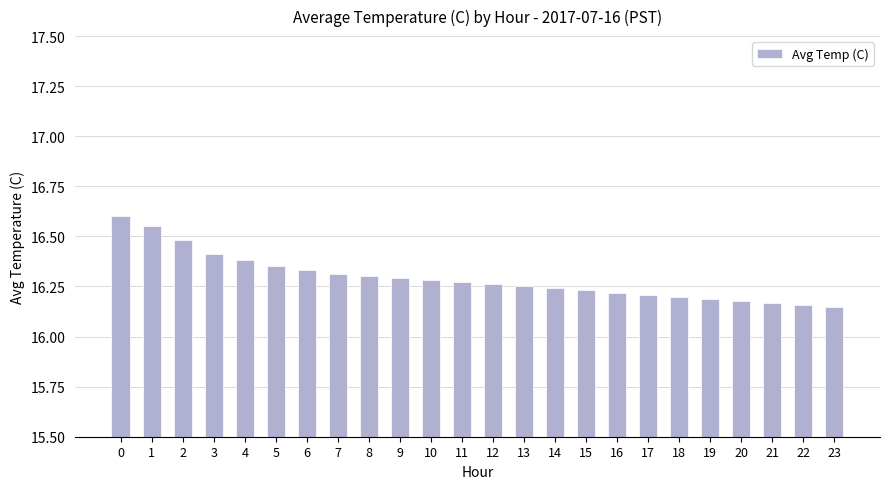

How many values are between 16 and 17?

24